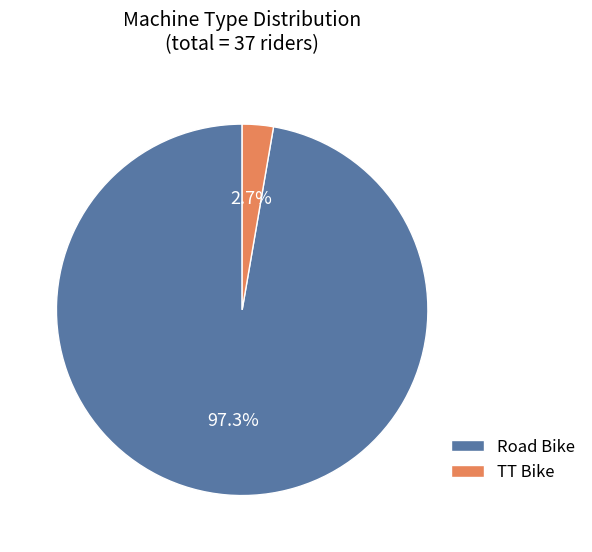

How many slices are in this pie chart?

2